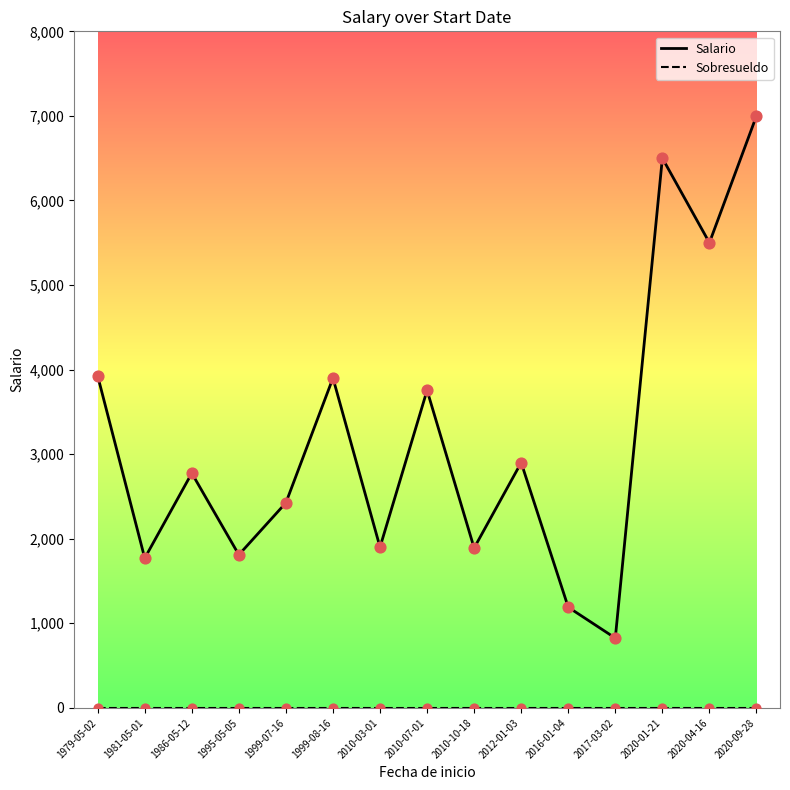

Which series has the largest range (max minus min)?

Salario